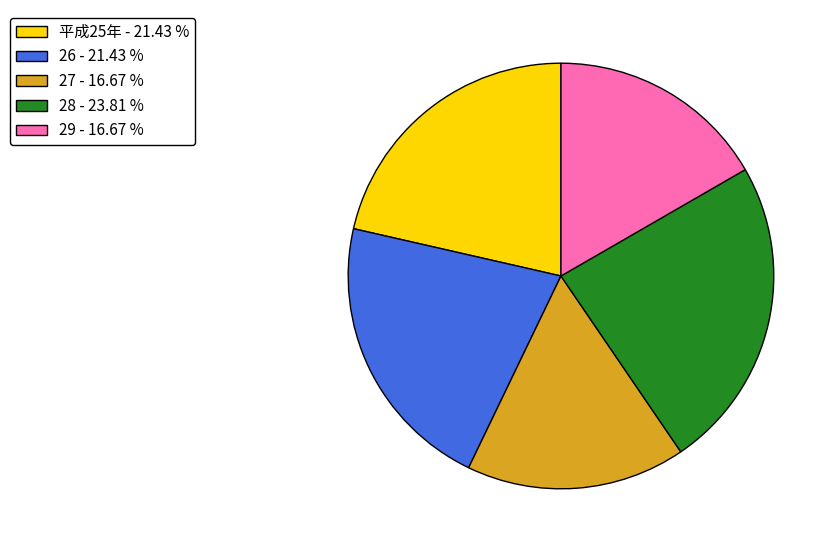

Approximately how many times larger is the value at 29 - 16.67 % compared to 28 - 23.81 %?

0.7